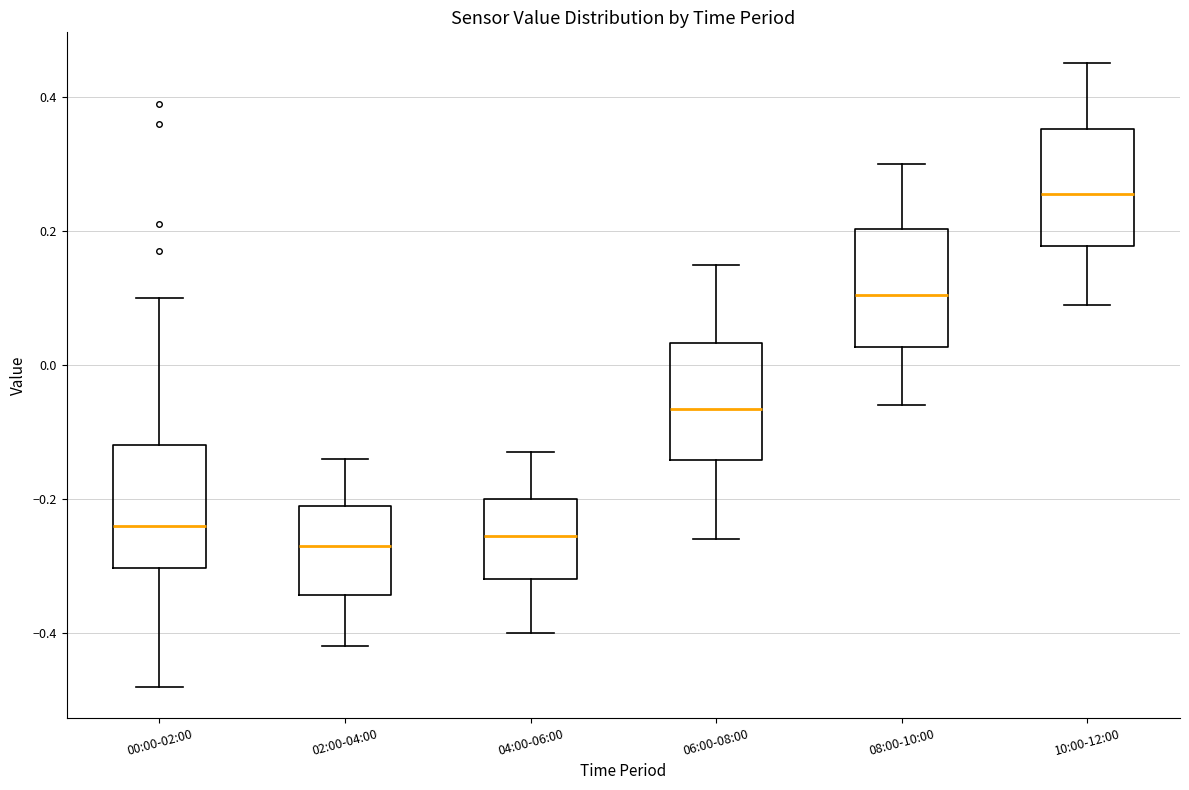

Reading left to right, read every box against the y-axis: the position of its median line, the range the box covers, and the ends of its whiskers. The values are not printed on the chart, so give them approximately, as read against the axis.

00:00-02:00: median -0.24, box -0.30 to -0.12, whiskers -0.48 to 0.10
02:00-04:00: median -0.26, box -0.34 to -0.20, whiskers -0.42 to -0.14
04:00-06:00: median -0.26, box -0.32 to -0.20, whiskers -0.40 to -0.12
06:00-08:00: median -0.06, box -0.14 to 0.04, whiskers -0.26 to 0.16
08:00-10:00: median 0.10, box 0.02 to 0.20, whiskers -0.06 to 0.30
10:00-12:00: median 0.26, box 0.18 to 0.36, whiskers 0.10 to 0.46